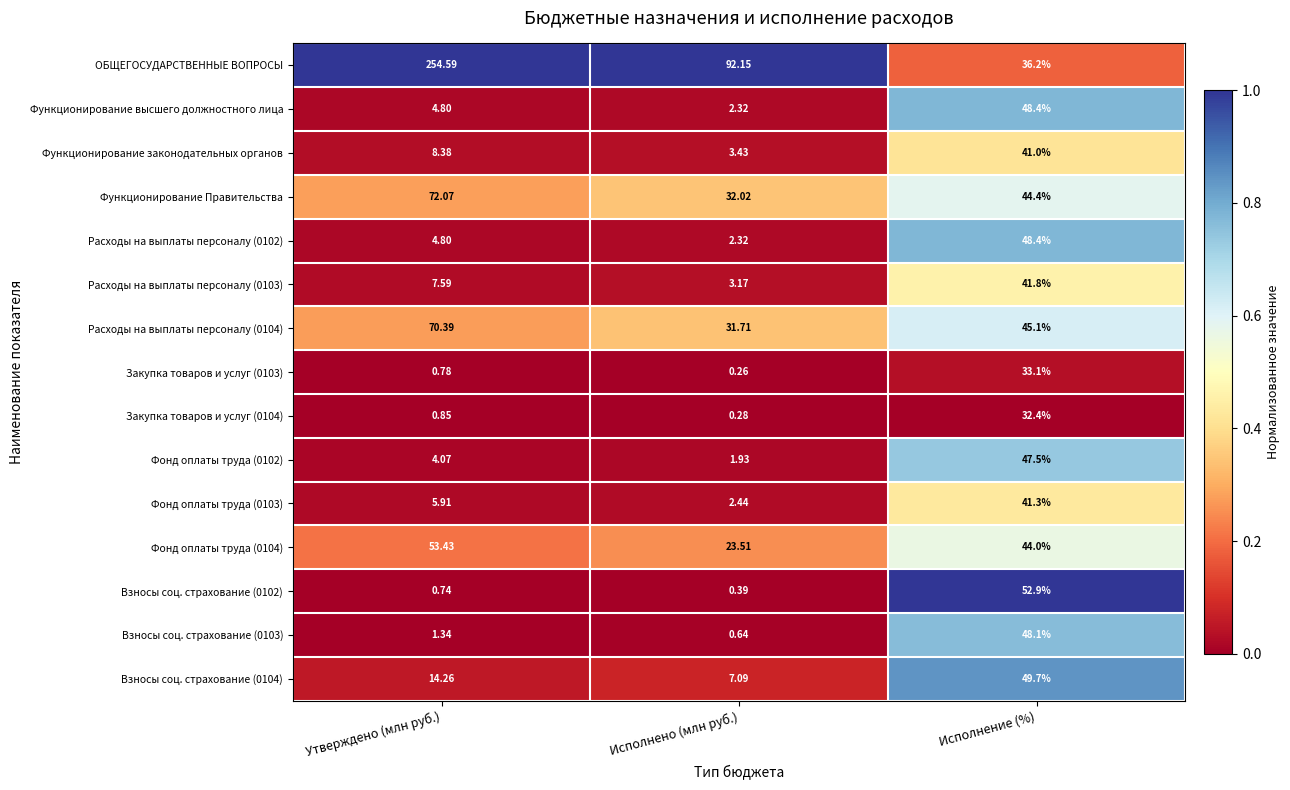

At which category is the sum across all series the highest?

Исполнение (%)